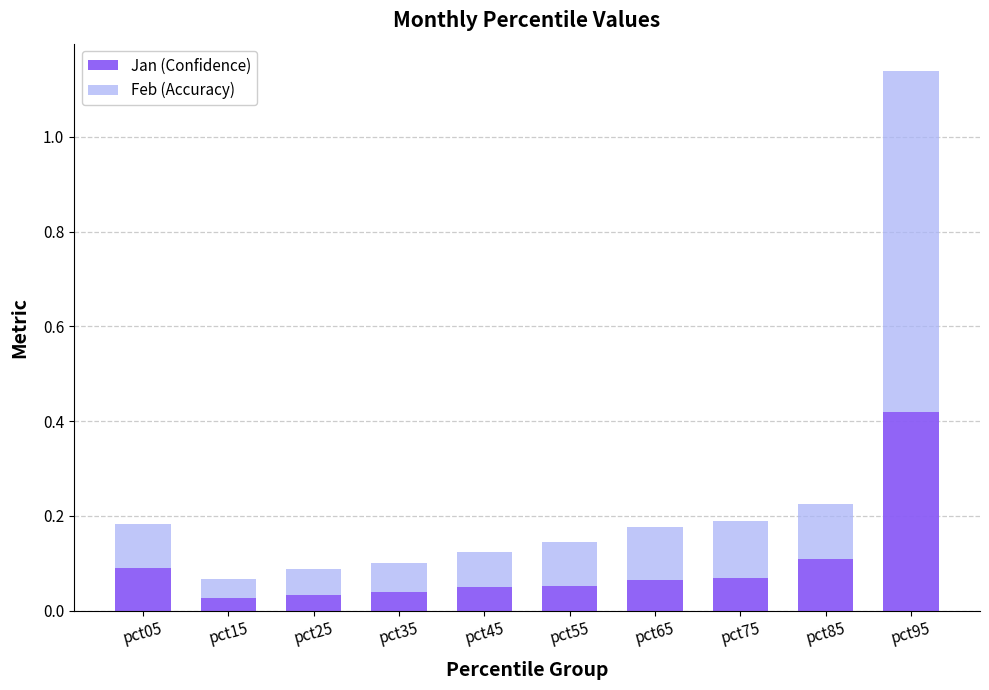

What is the sum of all Jan (Confidence) values?

1.0